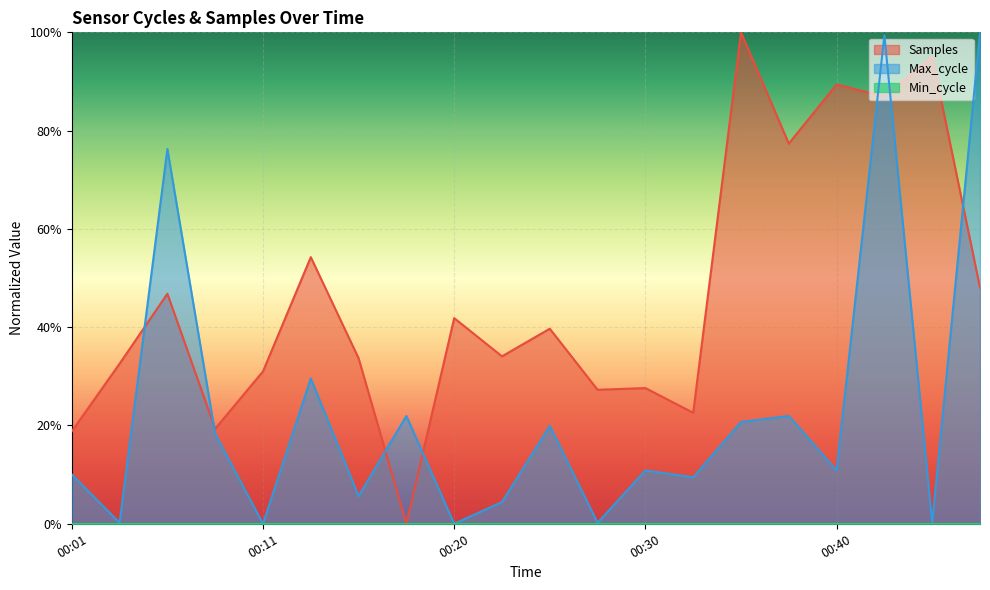

Where is Samples nearest to the value 0?

00:18